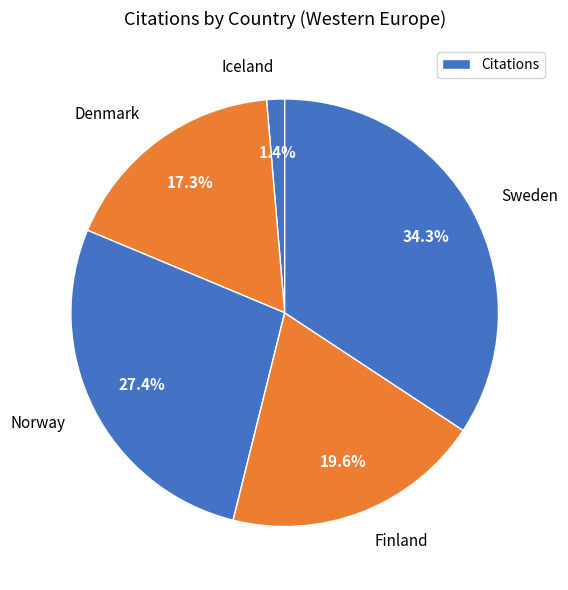

How many slices are in this pie chart?

5